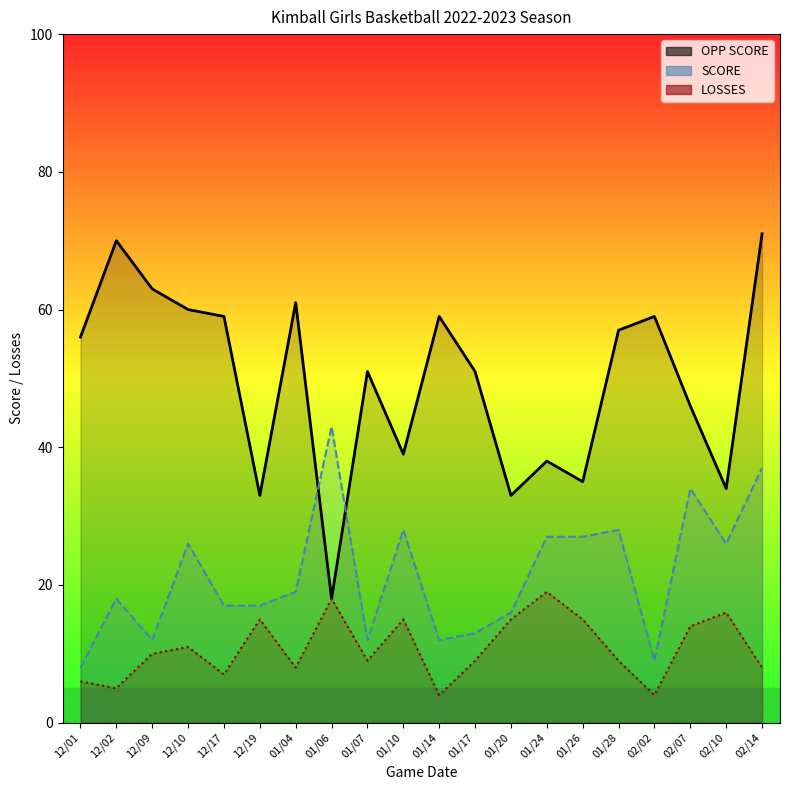

Read the OPP SCORE value at 12/01.

56